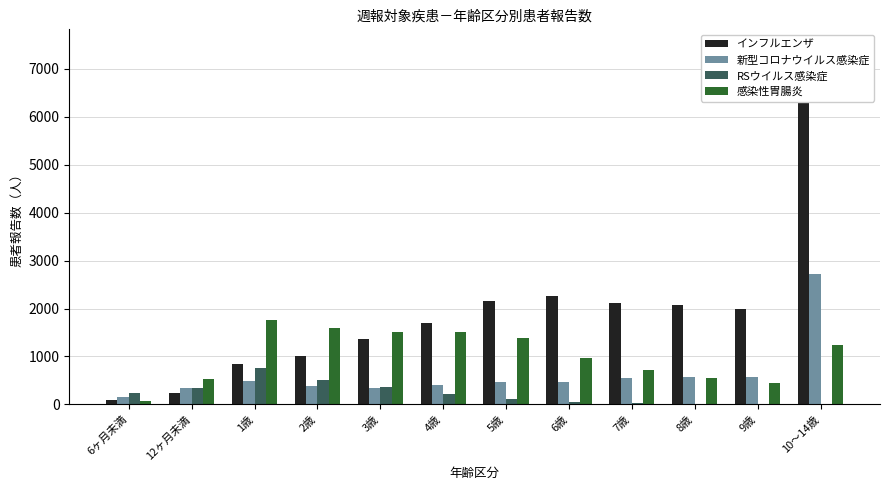

Which category has the lowest value across all series?

9歳